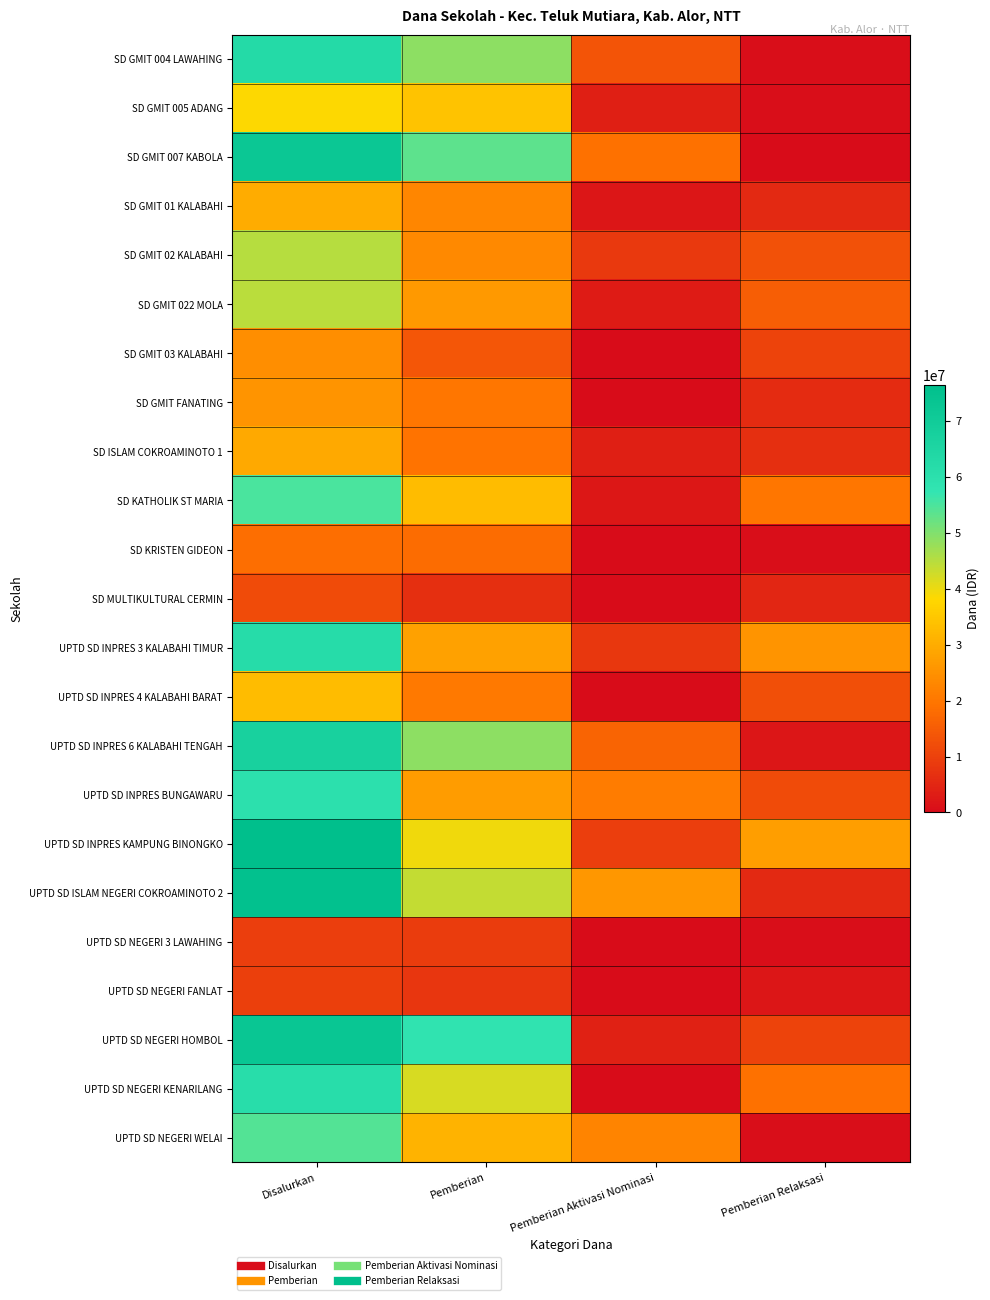

Which category has the highest value across all series?

Disalurkan